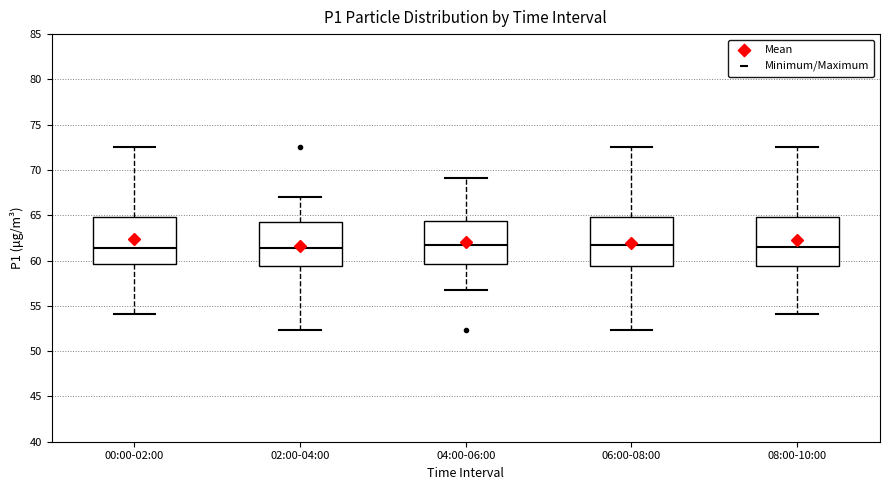

Where is the lower edge of the box for 00:00-02:00 on the y-axis? The values are not printed on the chart, so give them approximately, as read against the axis.

59.5